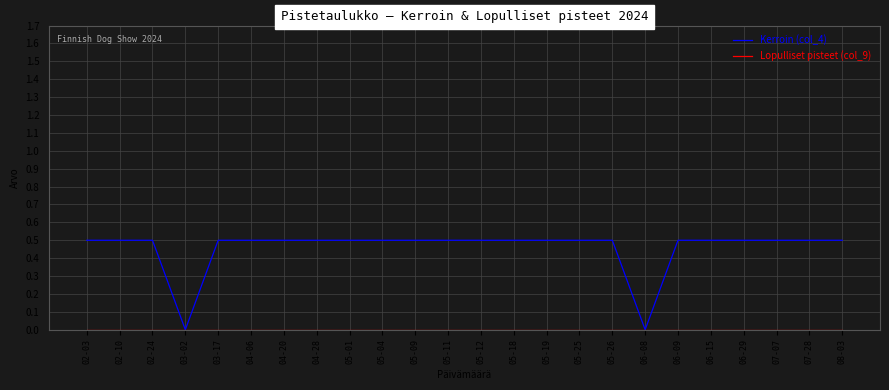

What is the difference between the highest and lowest values at 03-17?

0.5